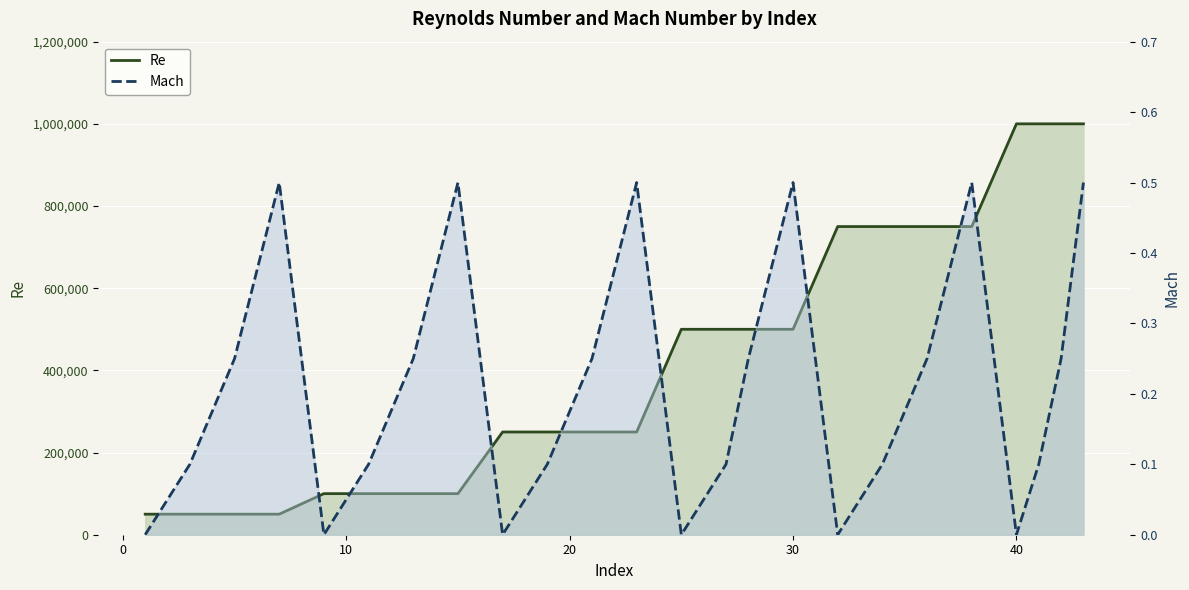

Is the value of Re at 0 greater than the value of Mach at 9?

Yes